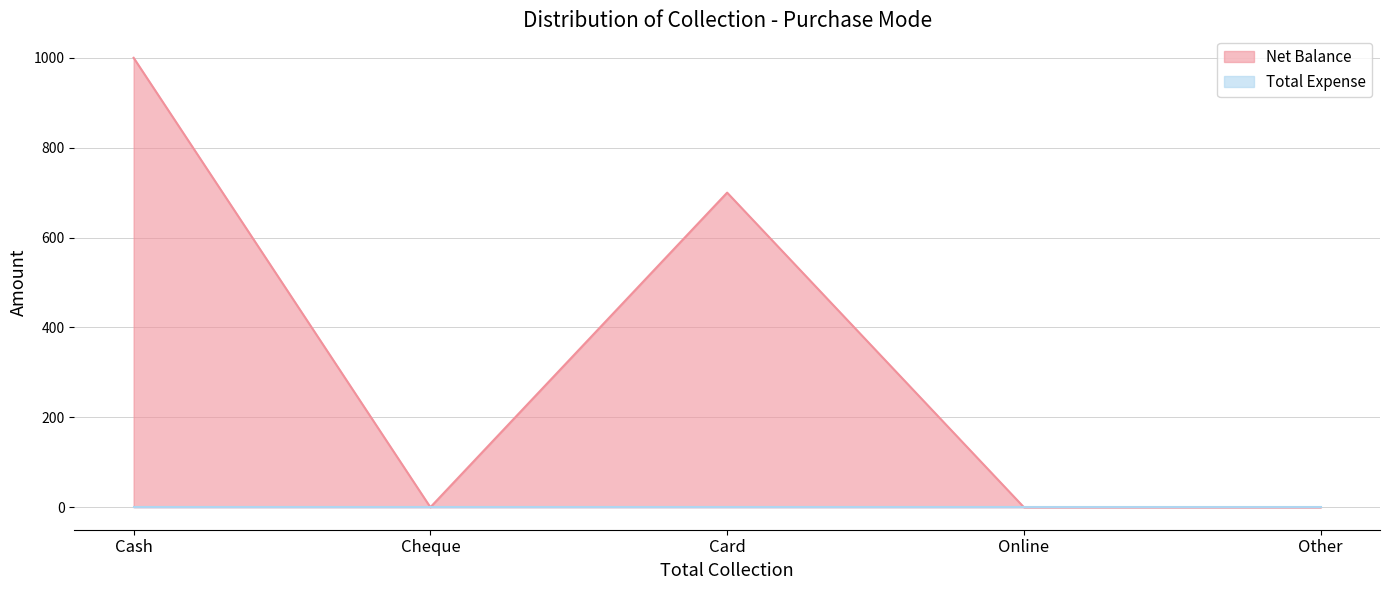

How many lines are shown in the chart?

2